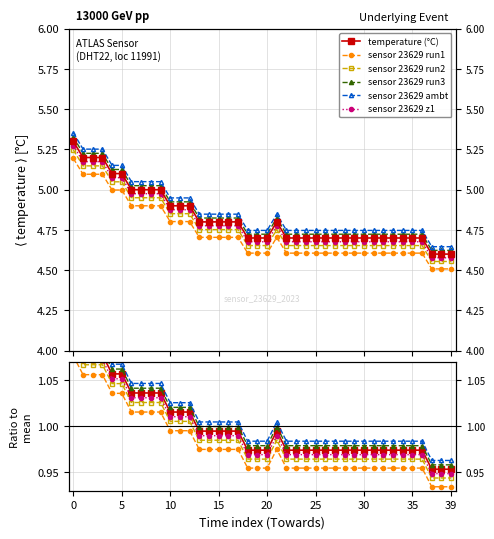

Reading right to left, extract all data points from this chart.

4.6	4.6	4.6	4.7	4.7	4.7	4.7	4.7	4.7	4.7	4.7	4.7	4.7	4.7	4.7	4.7	4.7	4.7	4.8	4.7	4.7	4.7	4.8	4.8	4.8	4.8	4.8	4.9	4.9	4.9	5.0	5.0	5.0	5.0	5.1	5.1	5.2	5.2	5.2	5.3